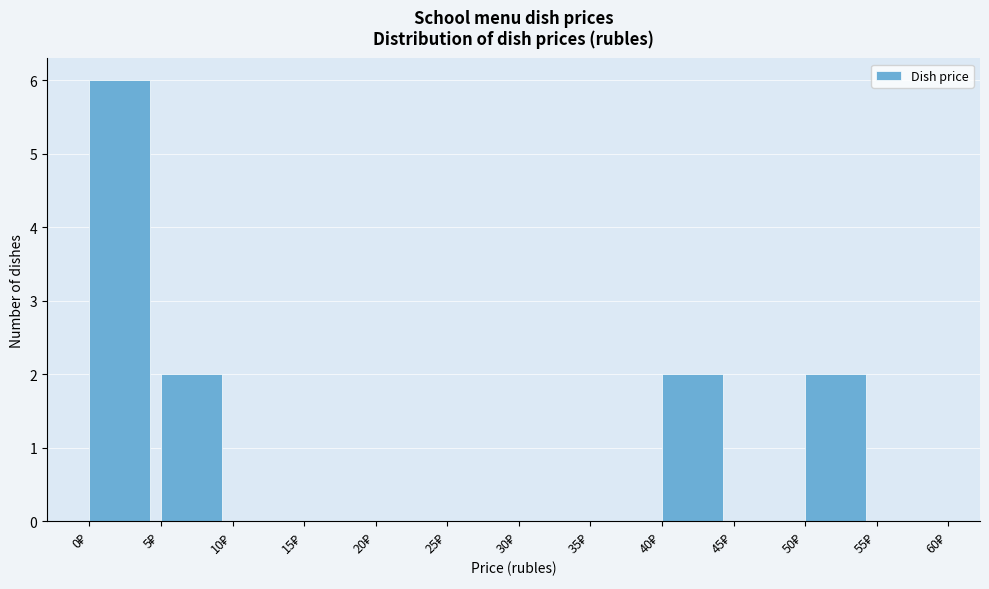

Reading left to right, transcribe this chart: for each bar, give the range it covers on the x-axis and its height. The values are not printed on the chart, so give them approximately, as read against the axis.

0 to 5: 6
5 to 10: 2
10 to 15: 0
15 to 20: 0
20 to 25: 0
25 to 30: 0
30 to 35: 0
35 to 40: 0
40 to 45: 2
45 to 50: 0
50 to 55: 2
55 to 60: 0